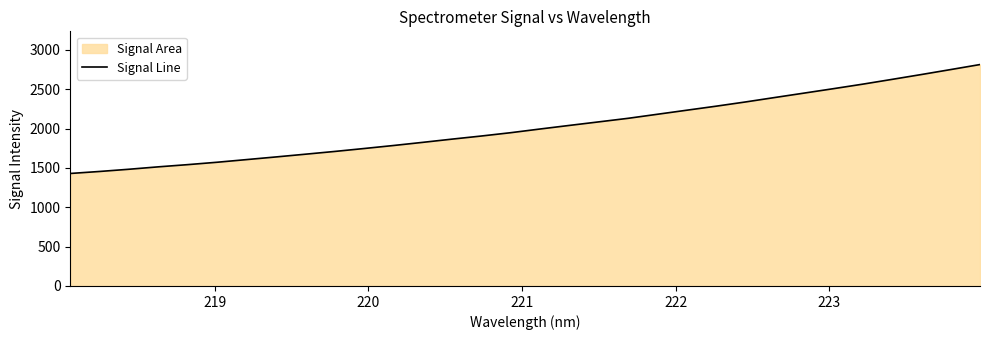

What is the difference between the maximum and minimum values?

1384.3